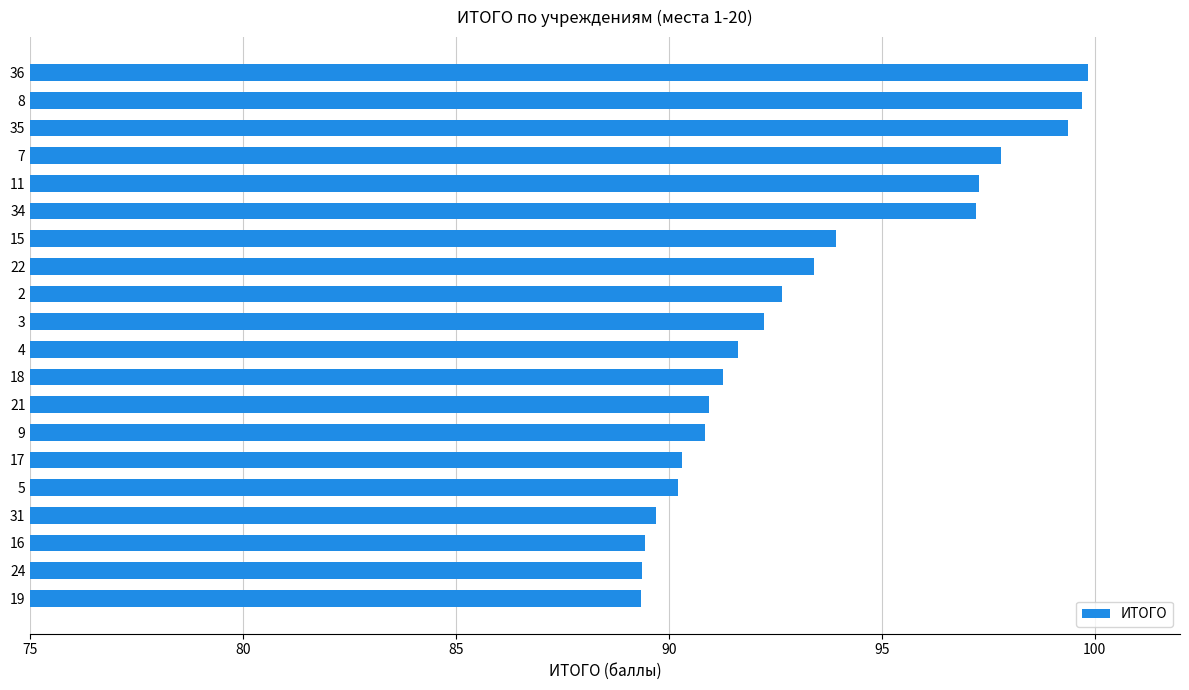

Between 21 and 24, which is larger?

21